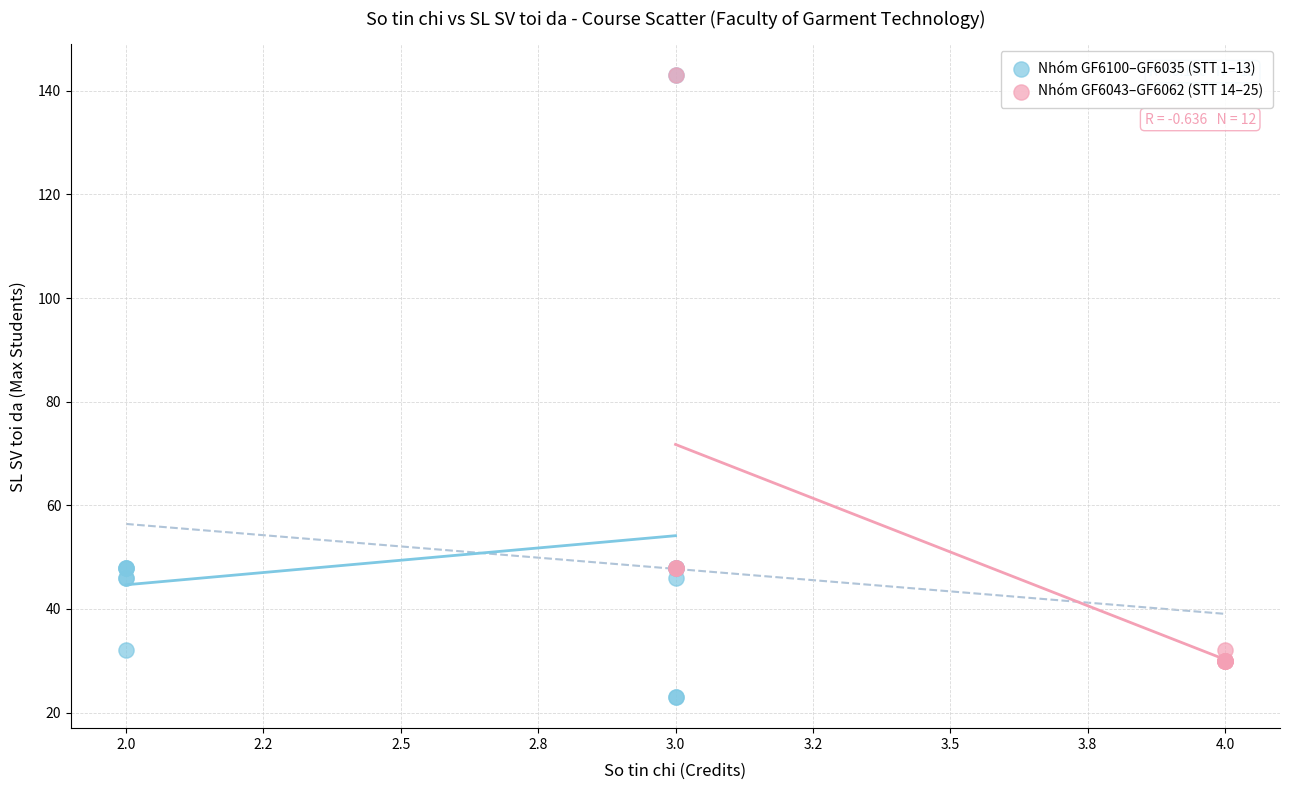

Which series has the largest Y range (max minus min)?

Nhóm GF6100–GF6035 (STT 1–13)